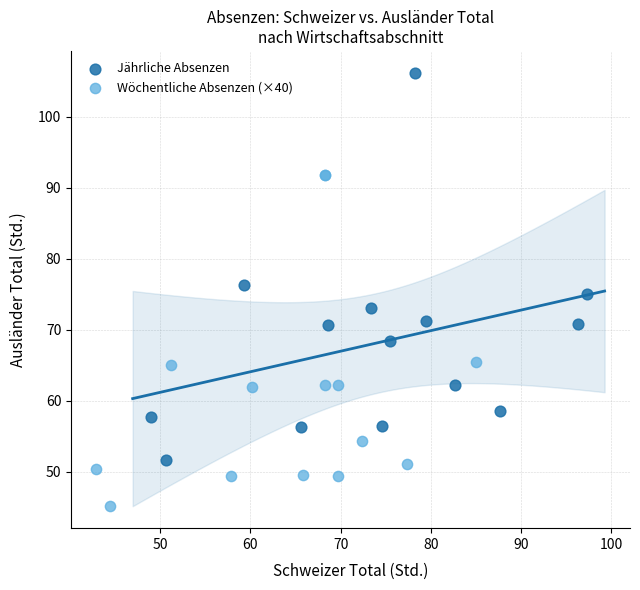

Which series contains the highest Y value?

Jährliche Absenzen